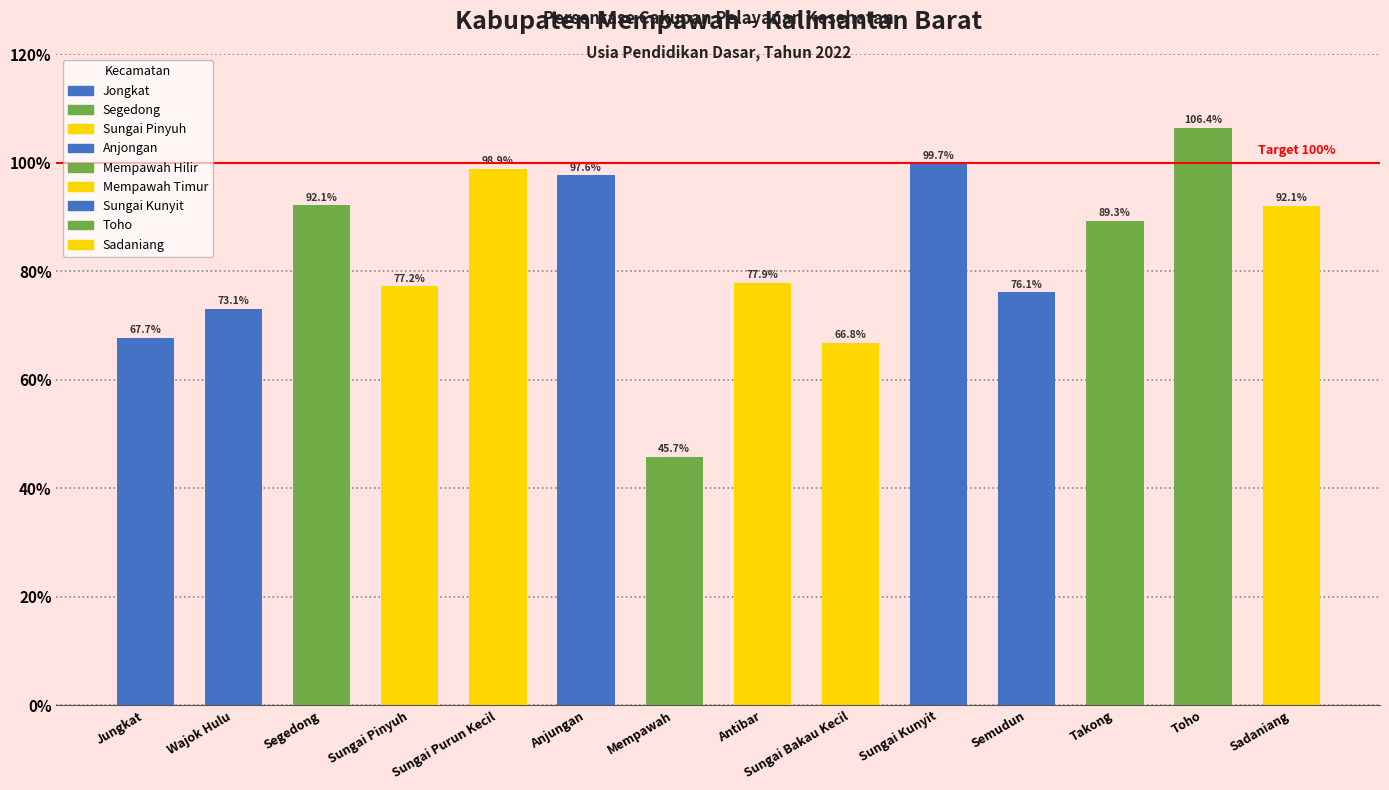

What is the sum of all values?

1160.6